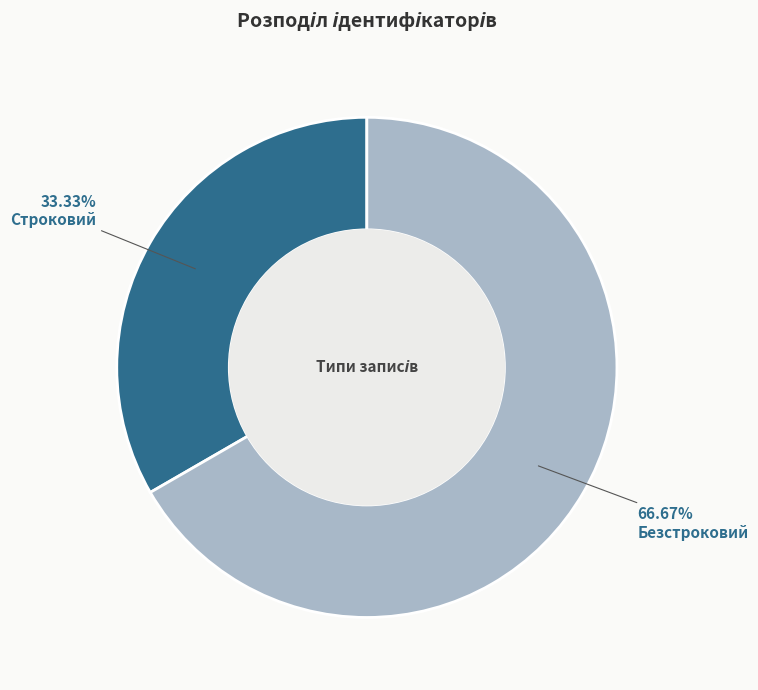

To the nearest percent, what is the combined percentage of Безстроковий and Строковий?

100%